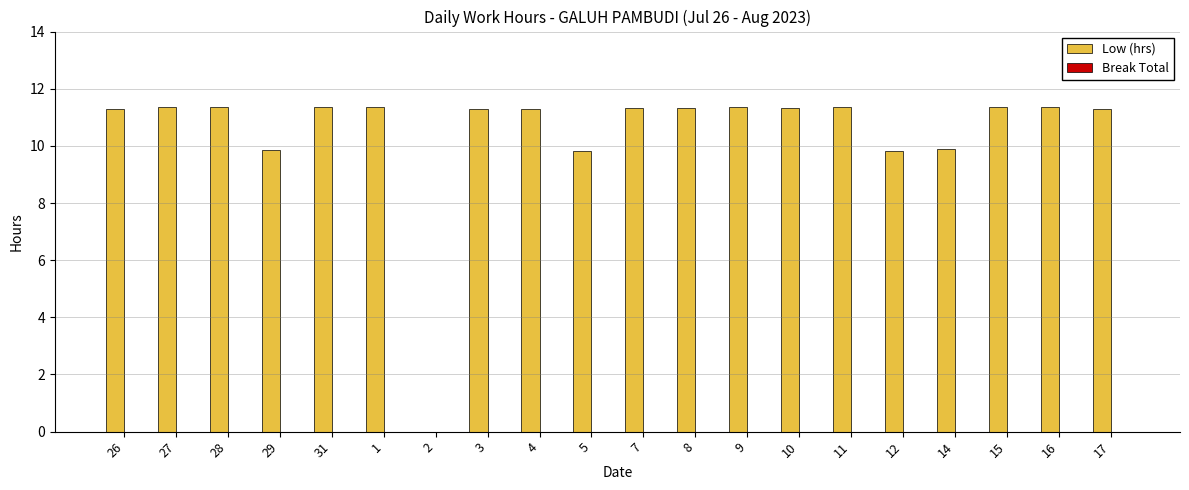

Approximately how many times larger is the value at 26 compared to 4?

1.0